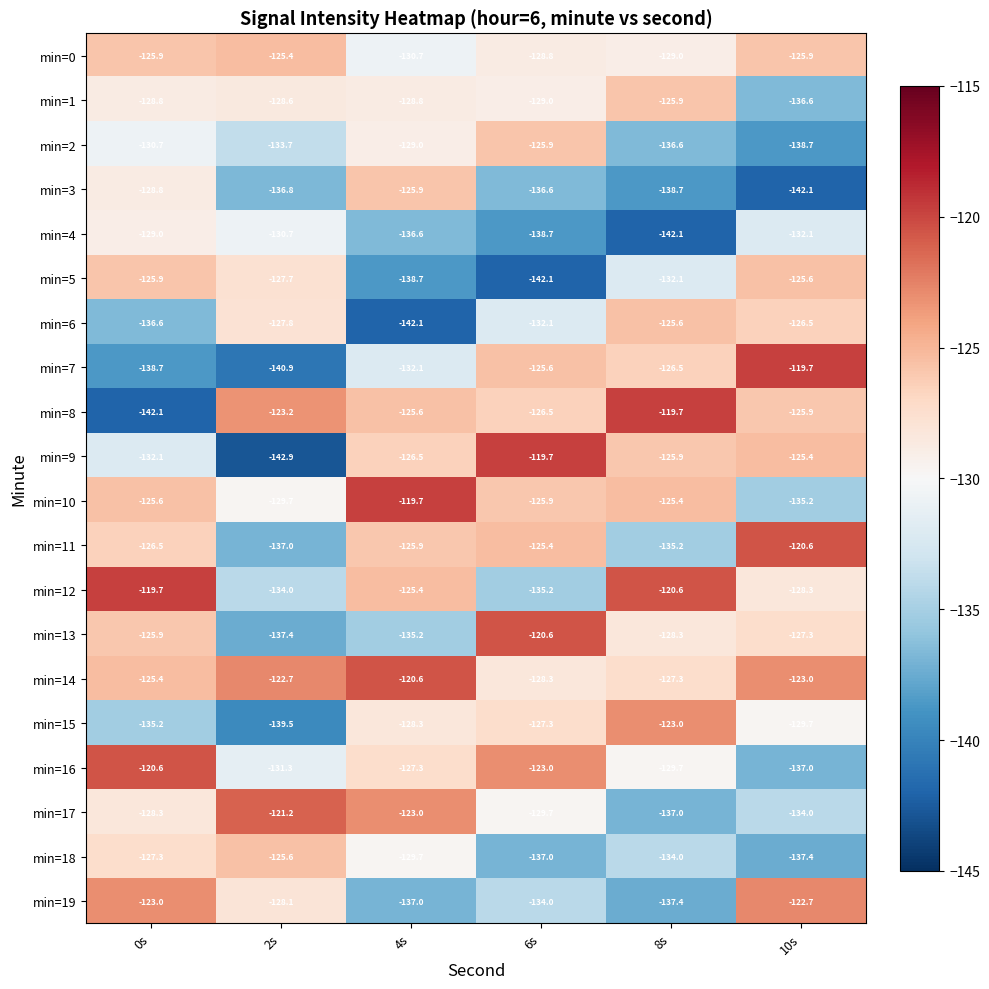

At which label is min=9 closest to -131?

0s